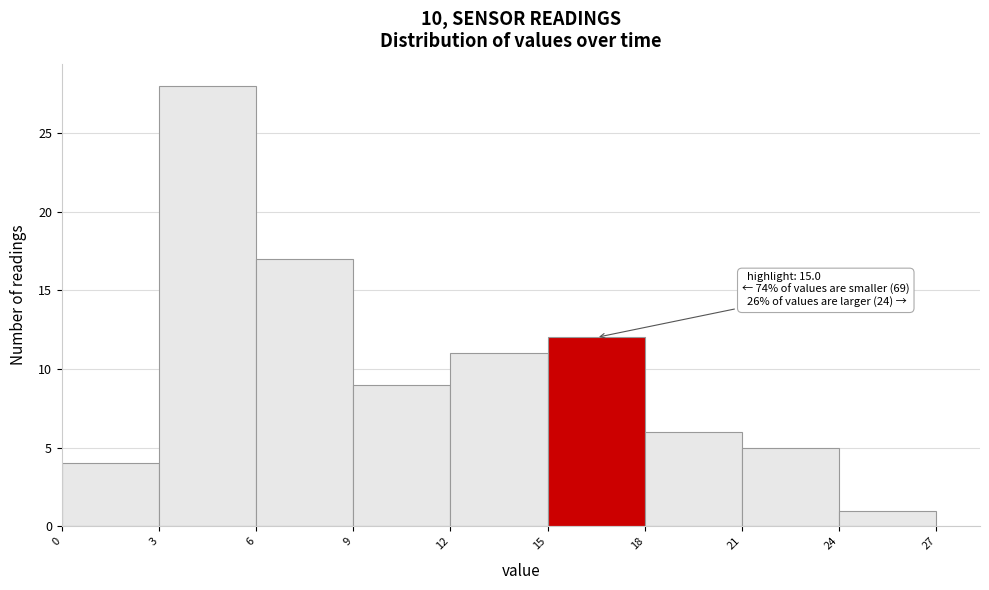

Over which range of the x-axis is the bar tallest?

3 to 6